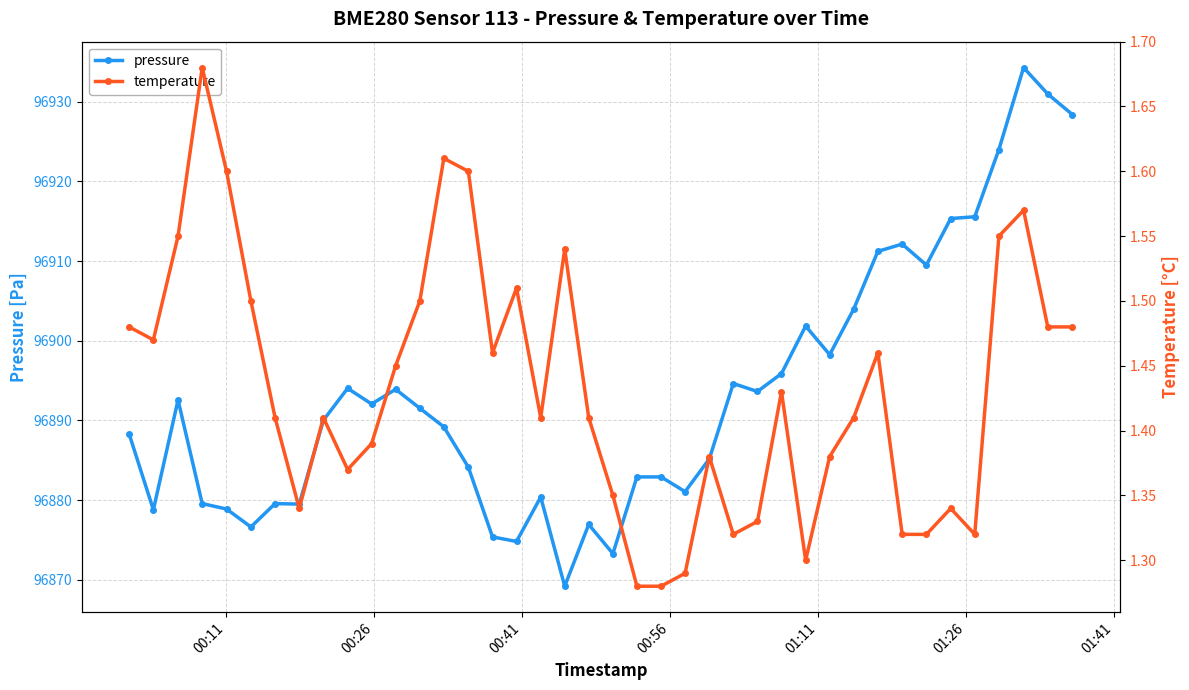

True or false: pressure has more than 0 interior local peaks.

True